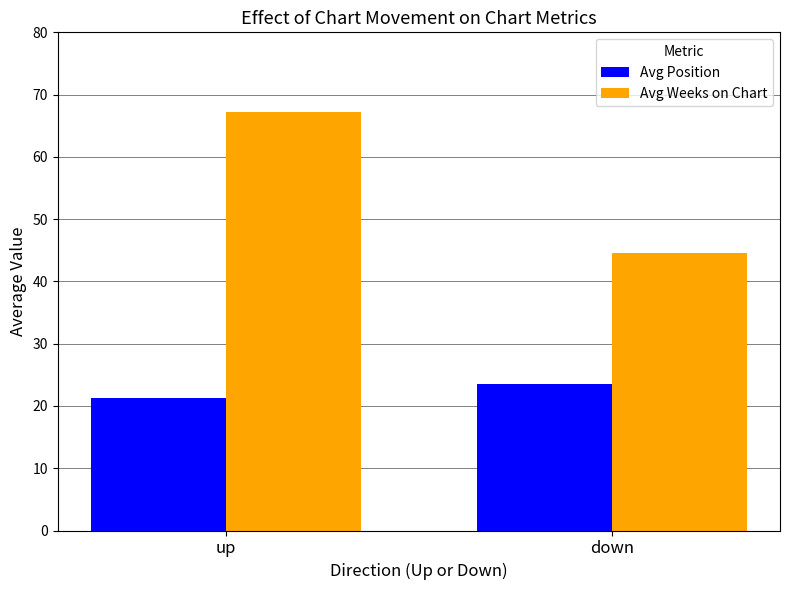

At which category is the sum across all series the highest?

up